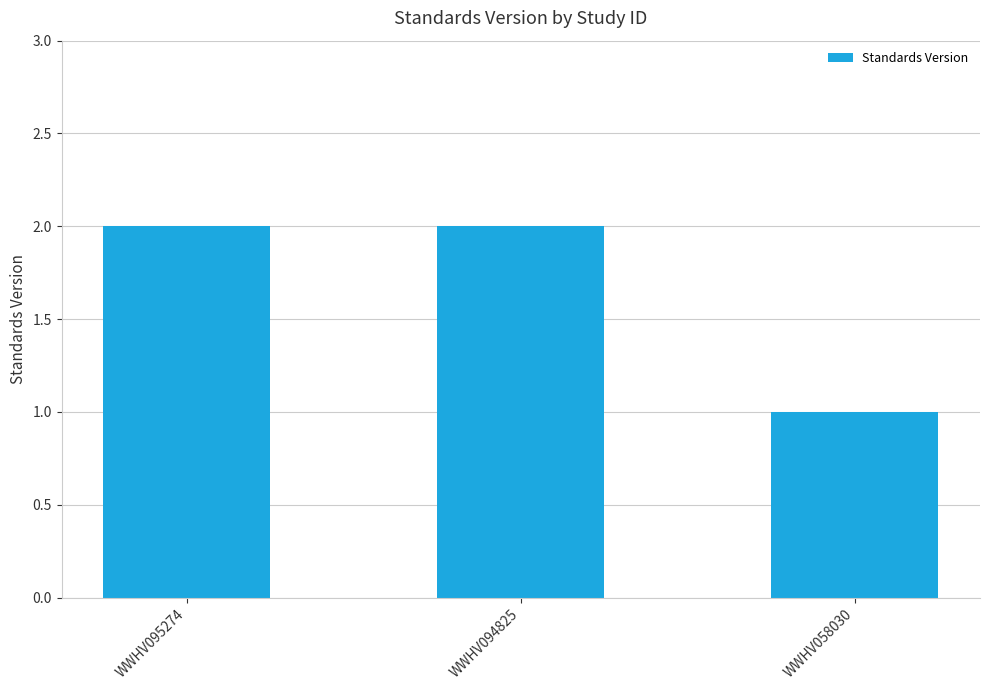

The value at WWHV095274 is 2. True or false?

True